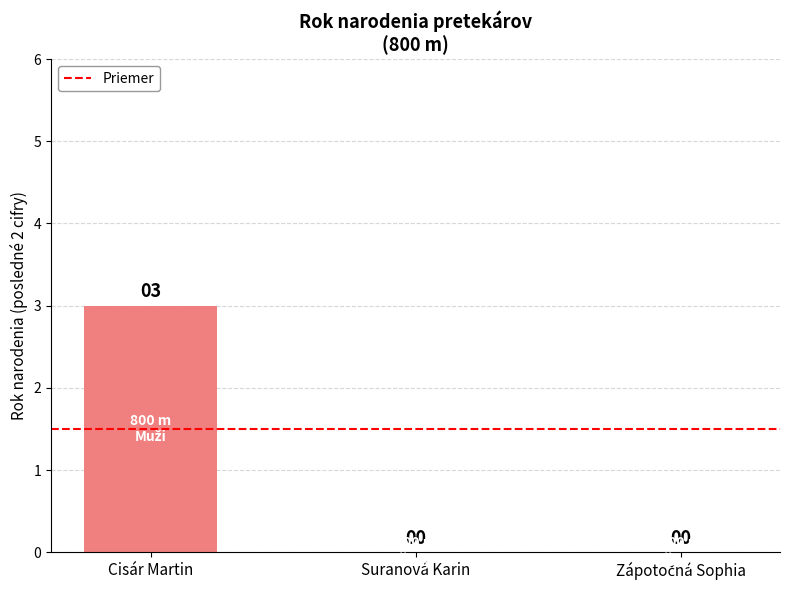

Are the bars grouped side by side (vs. stacked)?

No